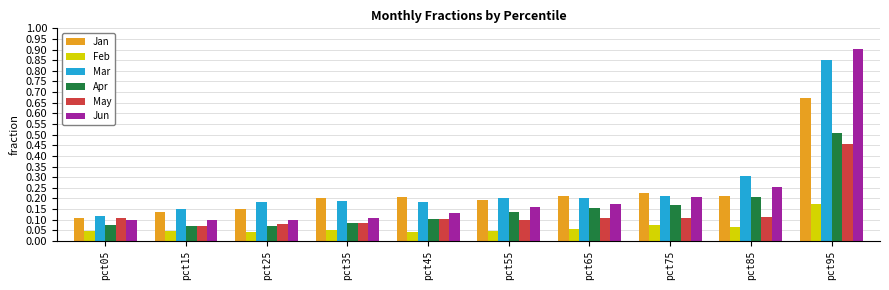

What is the sum of all Jan values?

2.3